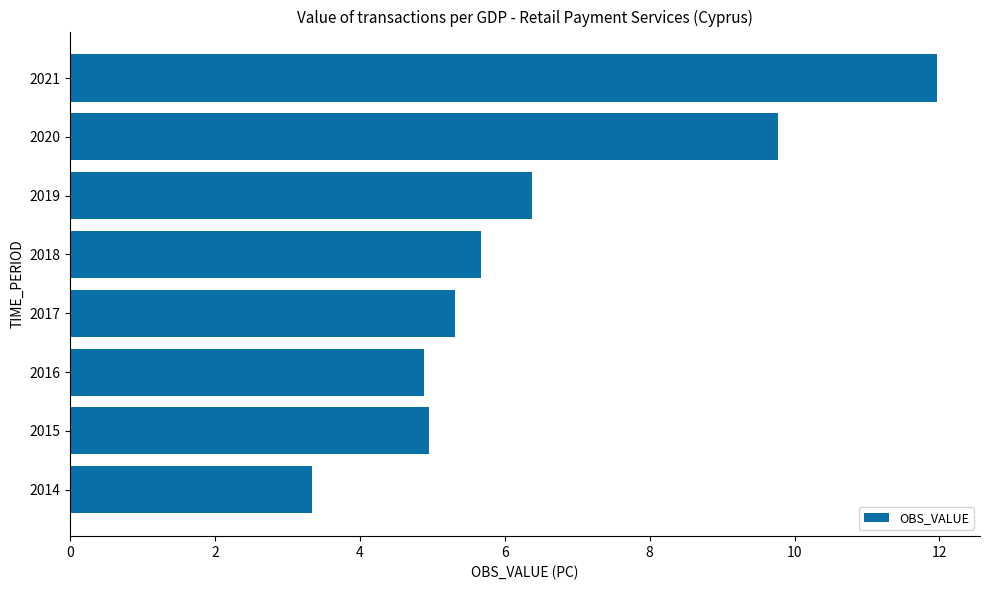

Which has a higher value, 2020 or 2016?

2020